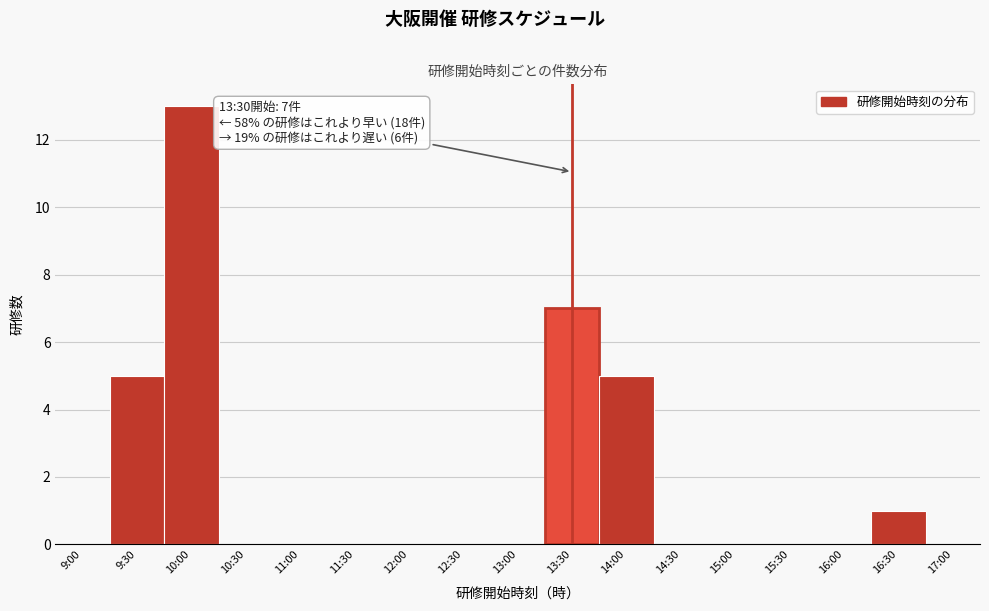

Reading right to left, extract all data points from this chart.

17:00=0	16:30=1	16:00=0	15:30=0	15:00=0	14:30=0	14:00=5	13:30=7	13:00=0	12:30=0	12:00=0	11:30=0	11:00=0	10:30=0	10:00=13	9:30=5	9:00=0